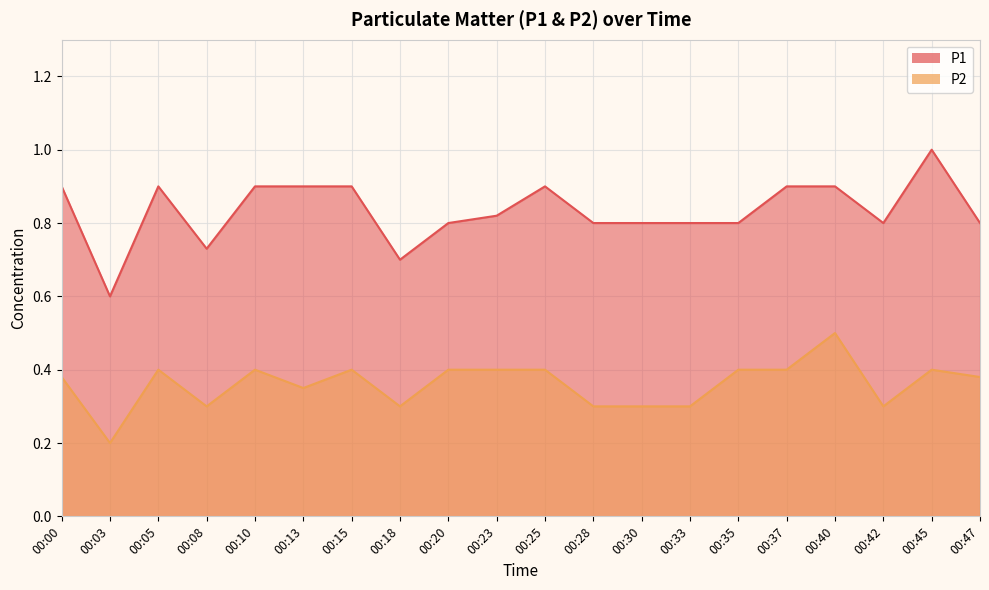

True or false: P2 has a value of 0.3 at 00:28.

True